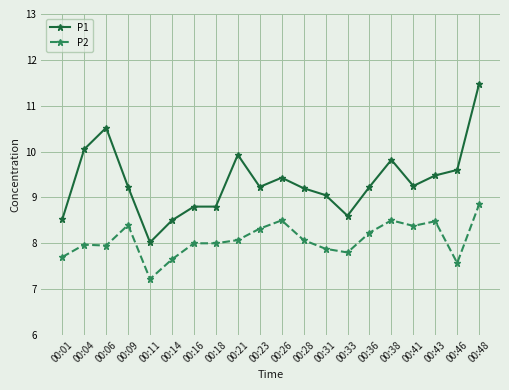

Is it true that P2 equals 4.6 at 00:09?

False